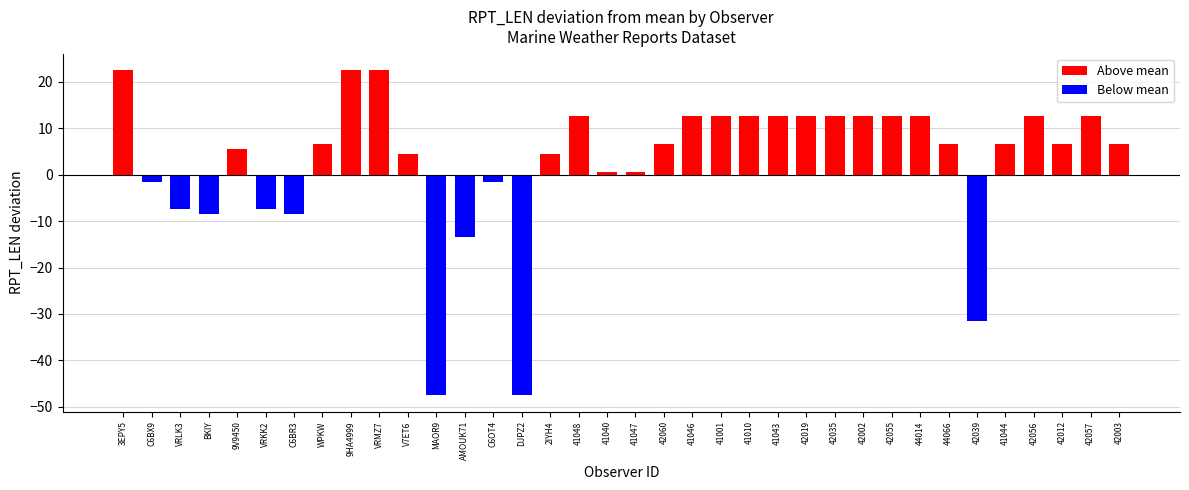

What is the difference between the positive values at 42039 and C6BX9?

30